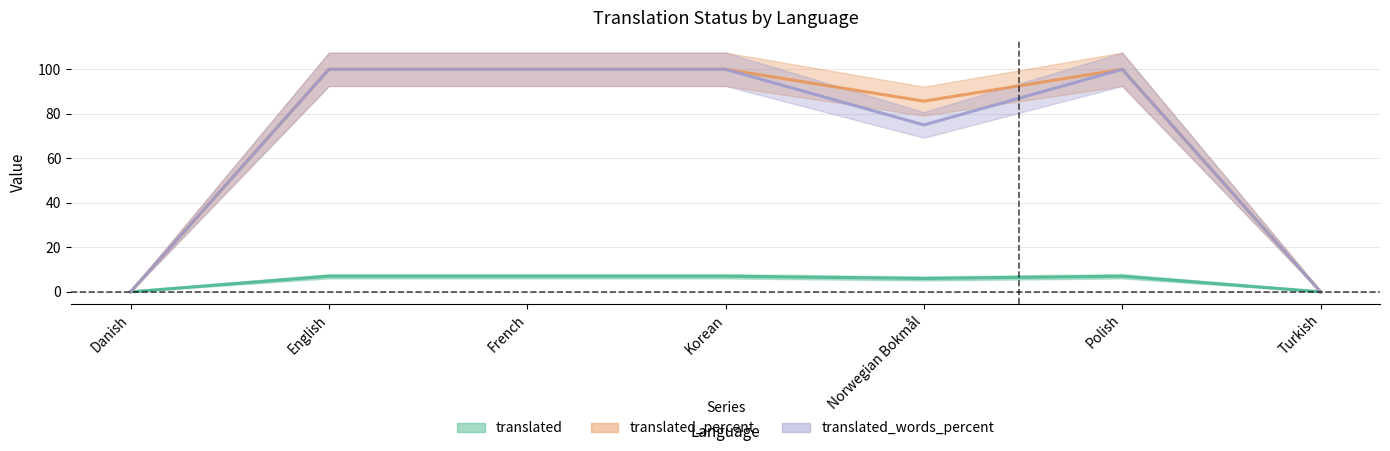

What is the sum of all translated_words_percent values?

475.0